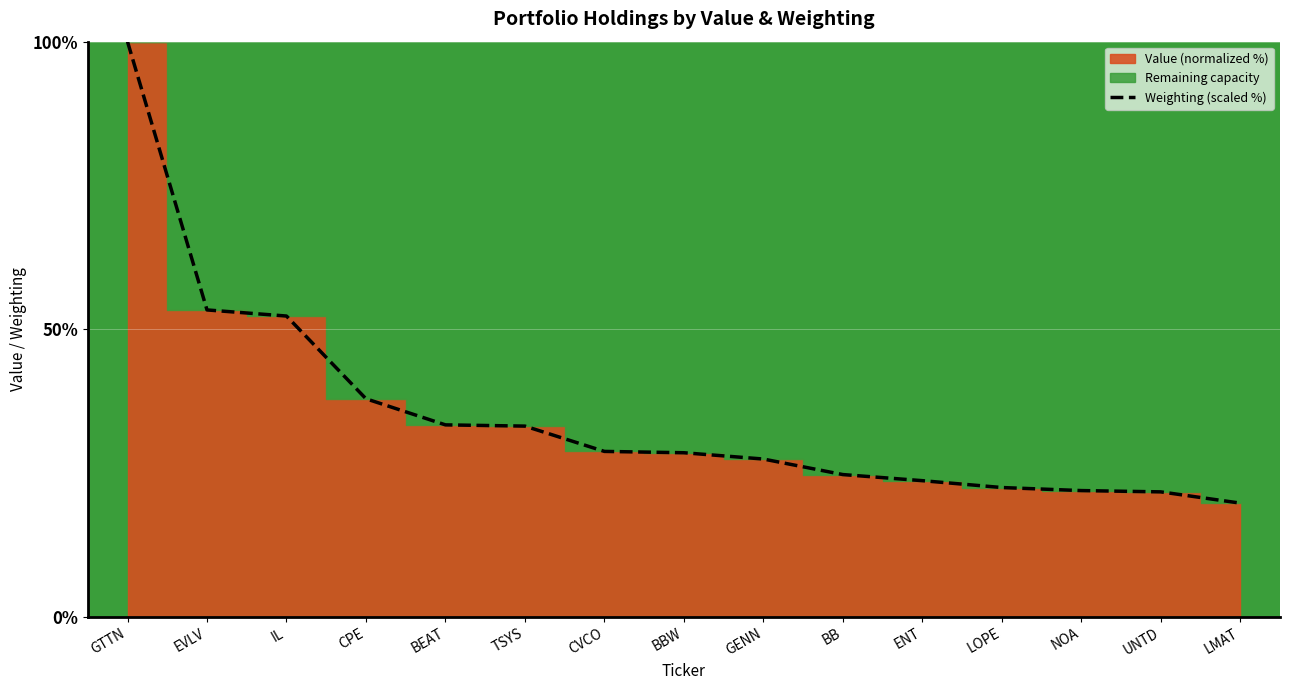

At which category does the chart reach its minimum across all series?

LMAT